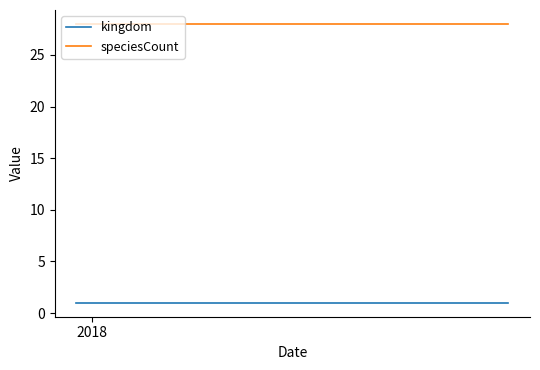

List the series in order of their overall mean, highest first.

speciesCount, kingdom